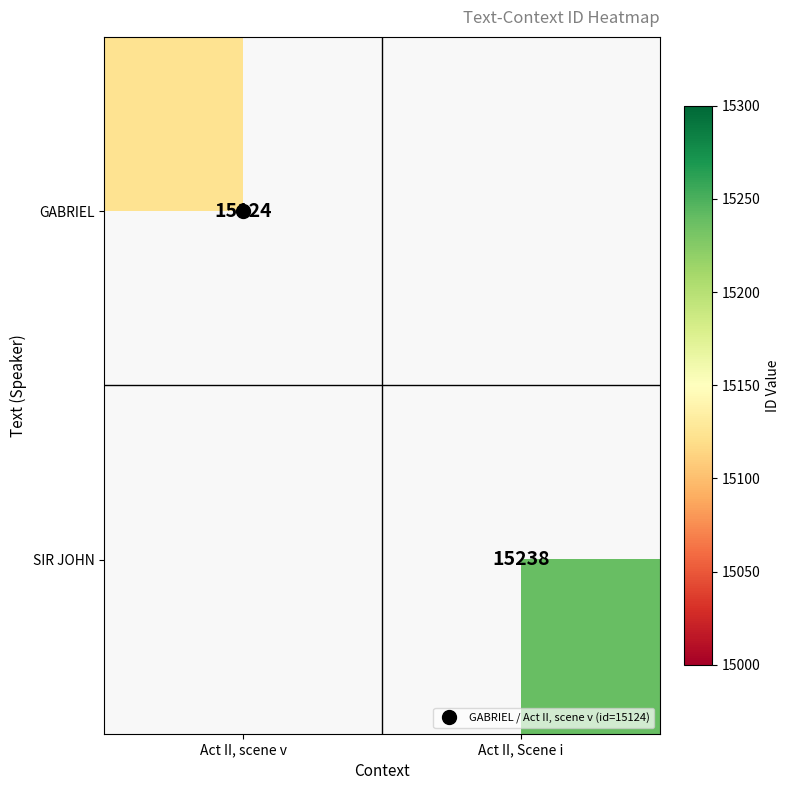

Which label corresponds to the smallest value in the chart?

Act II, scene v